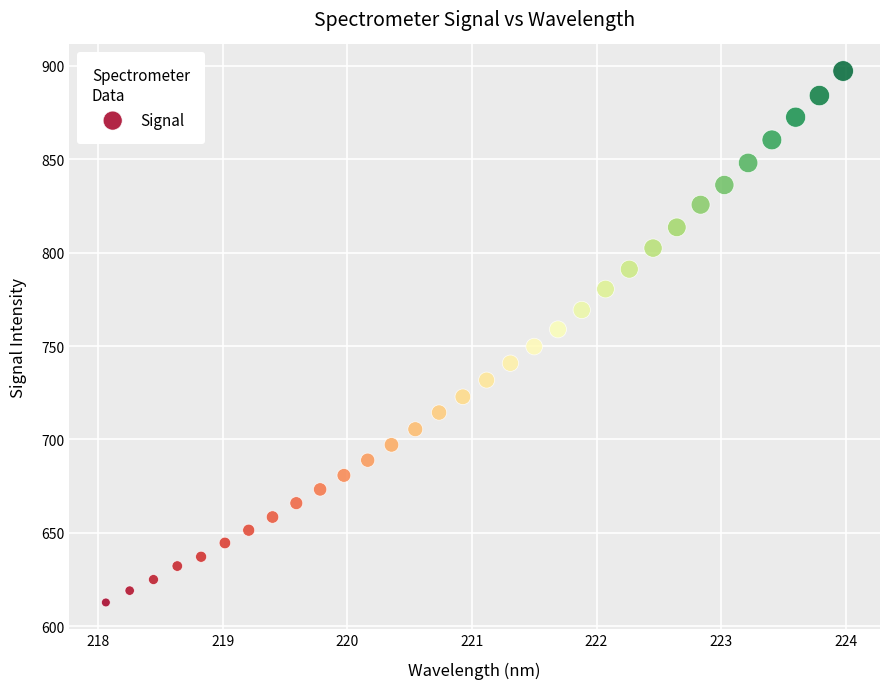

What is the range of Y values (max minus min)?

284.6